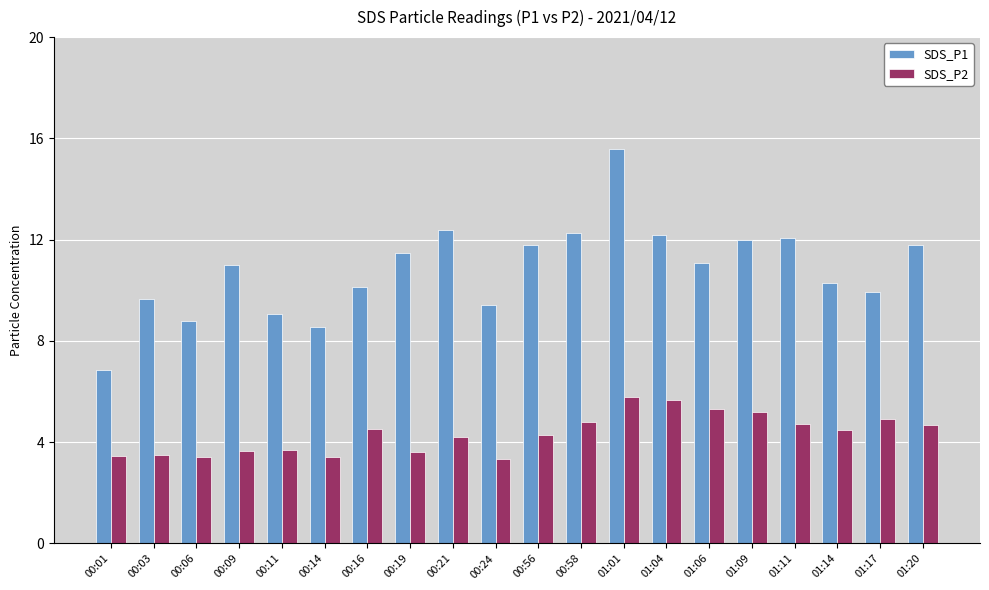

What is the average value of the SDS_P2 series?

4.3